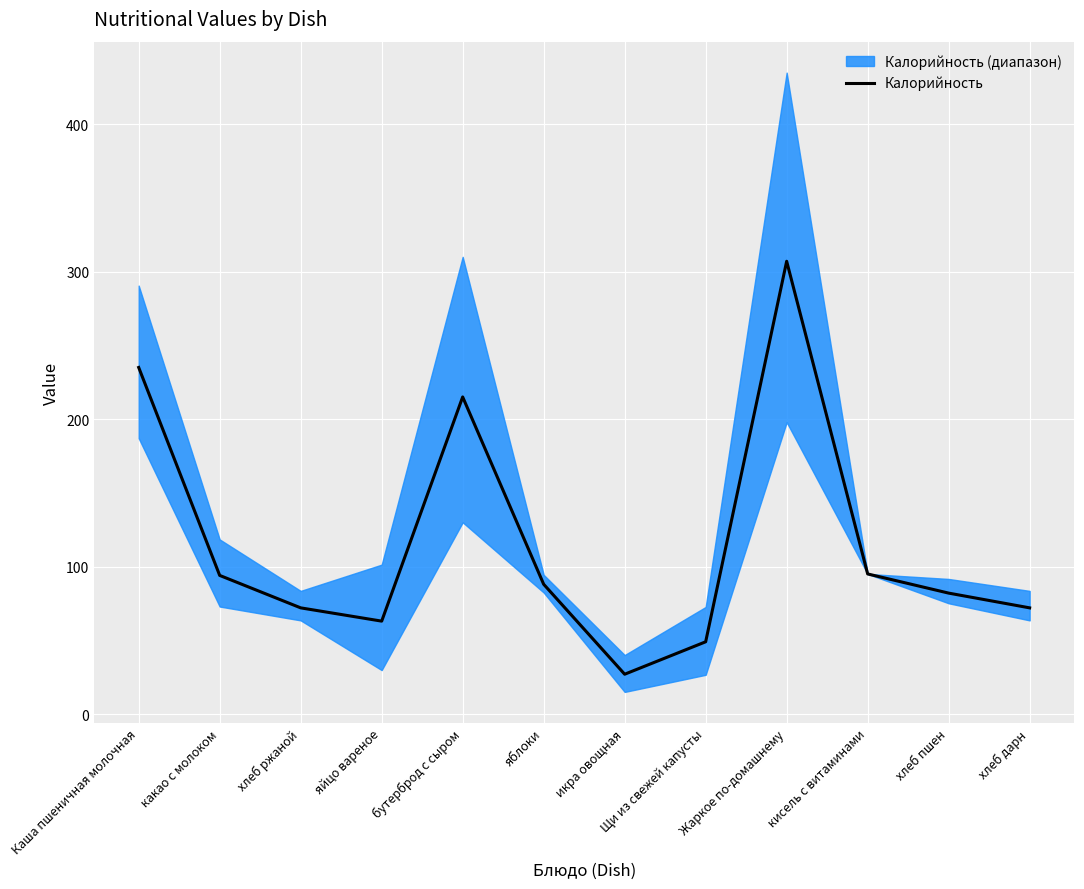

Where is the data nearest to the value 167?

бутерброд с сыром